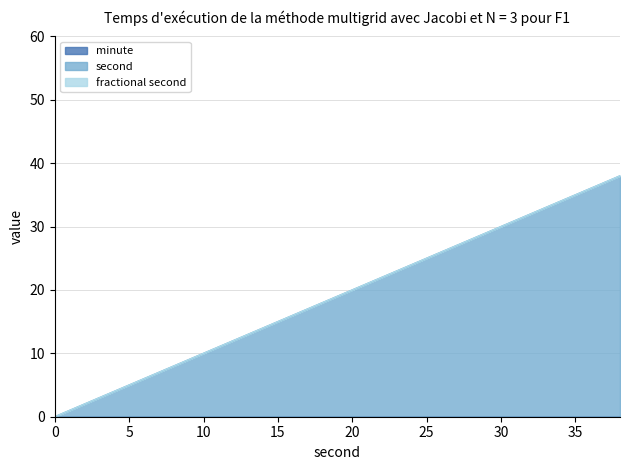

True or false: minute and second cross at least once.

False